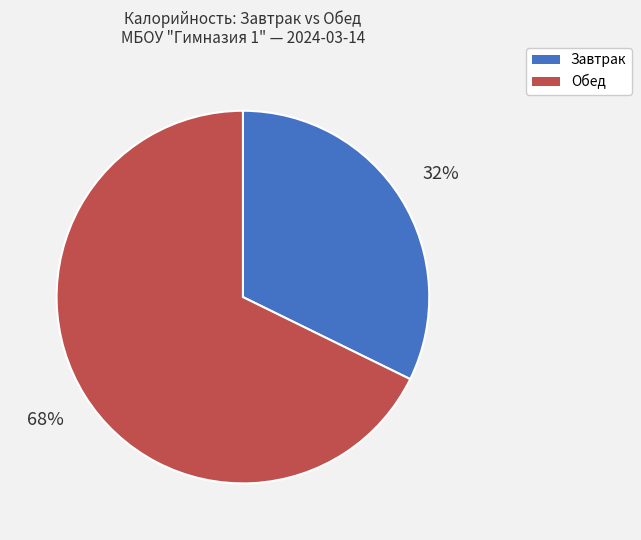

The Завтрак slice represents 32% of the pie. True or false?

True